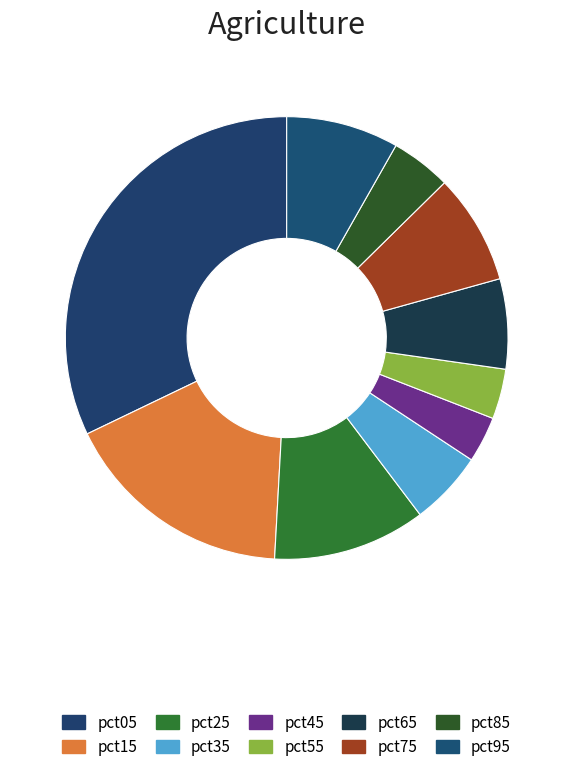

Count the number of slices in the pie.

10